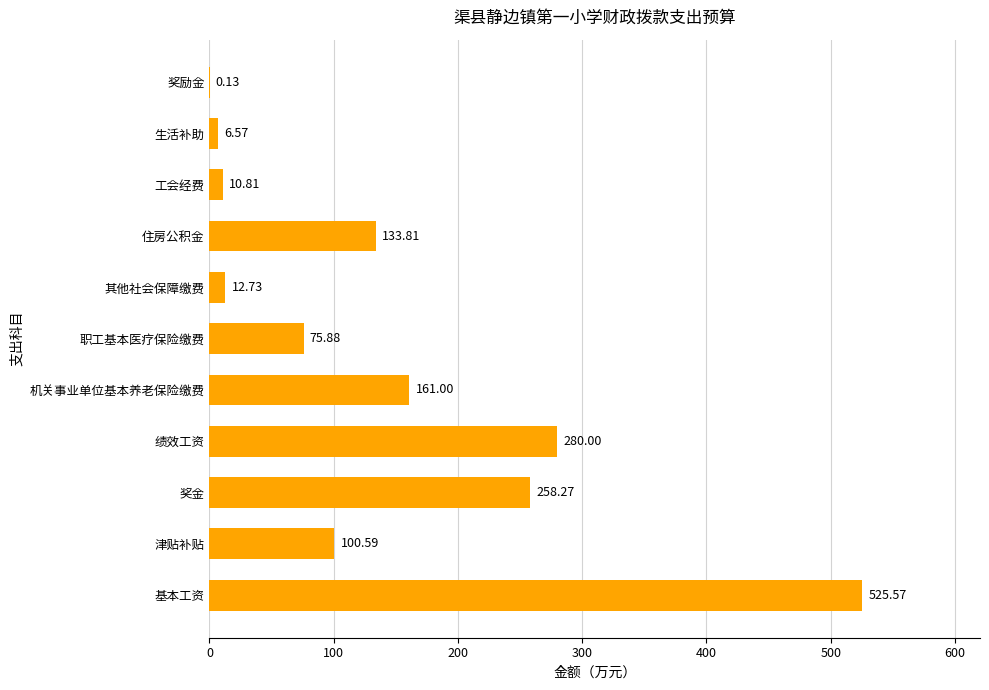

Which category has the highest value across all series?

基本工资